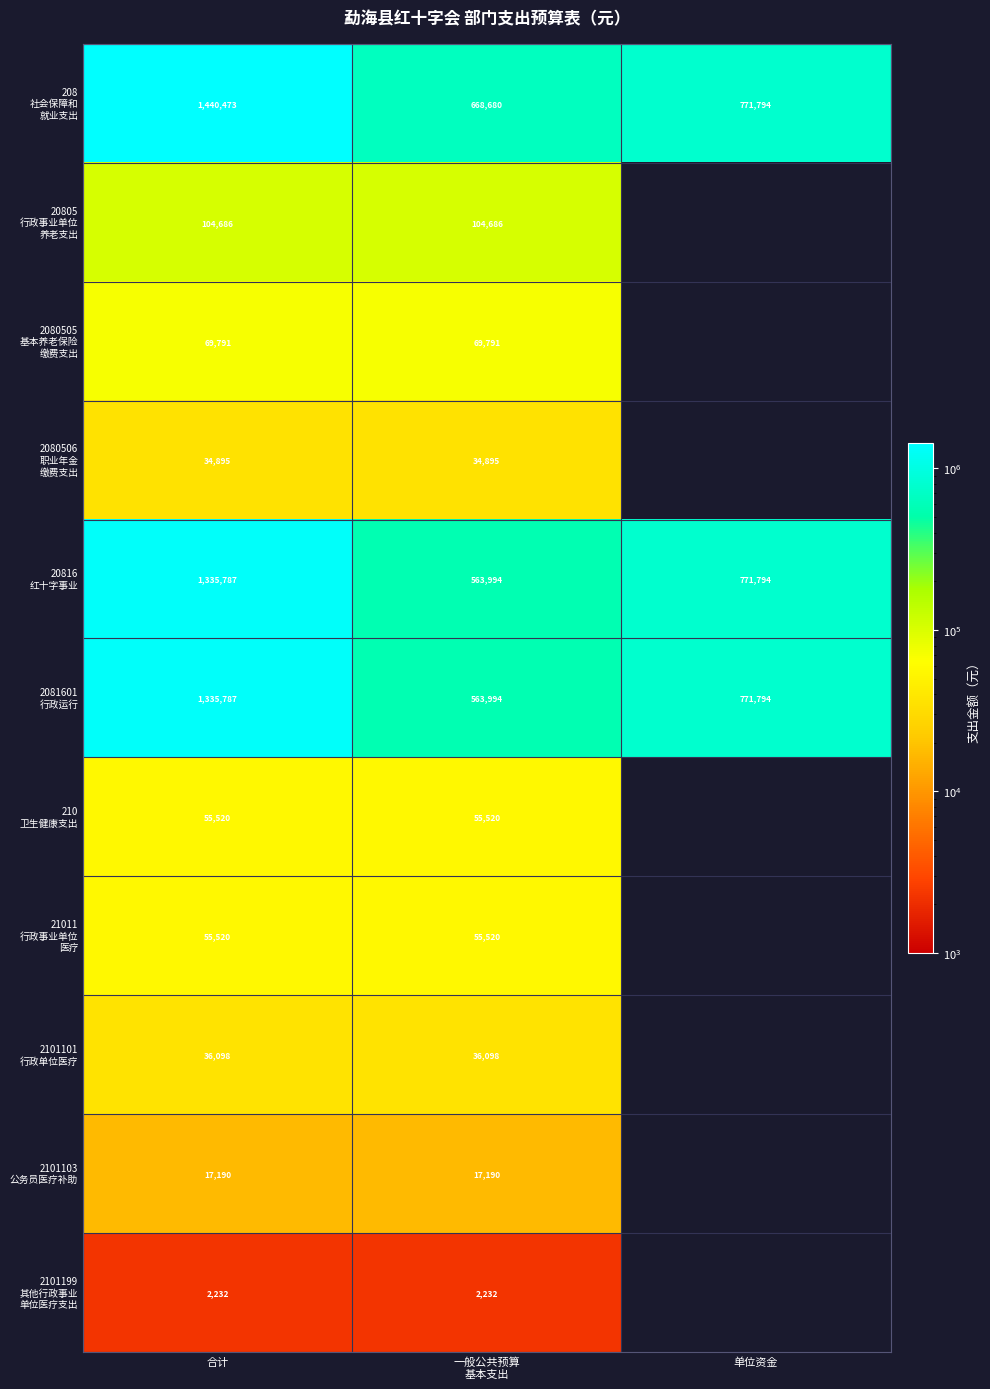

Which series has the largest range (max minus min)?

208 社会保障和 就业支出